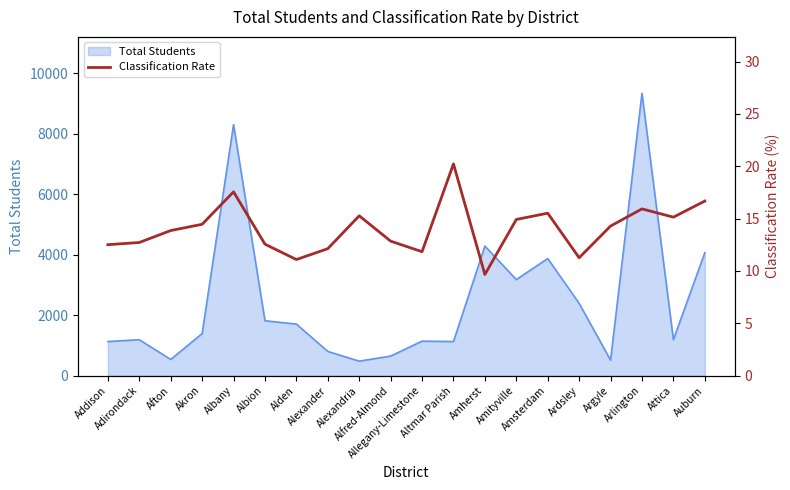

What is the sum of all values?

280.5